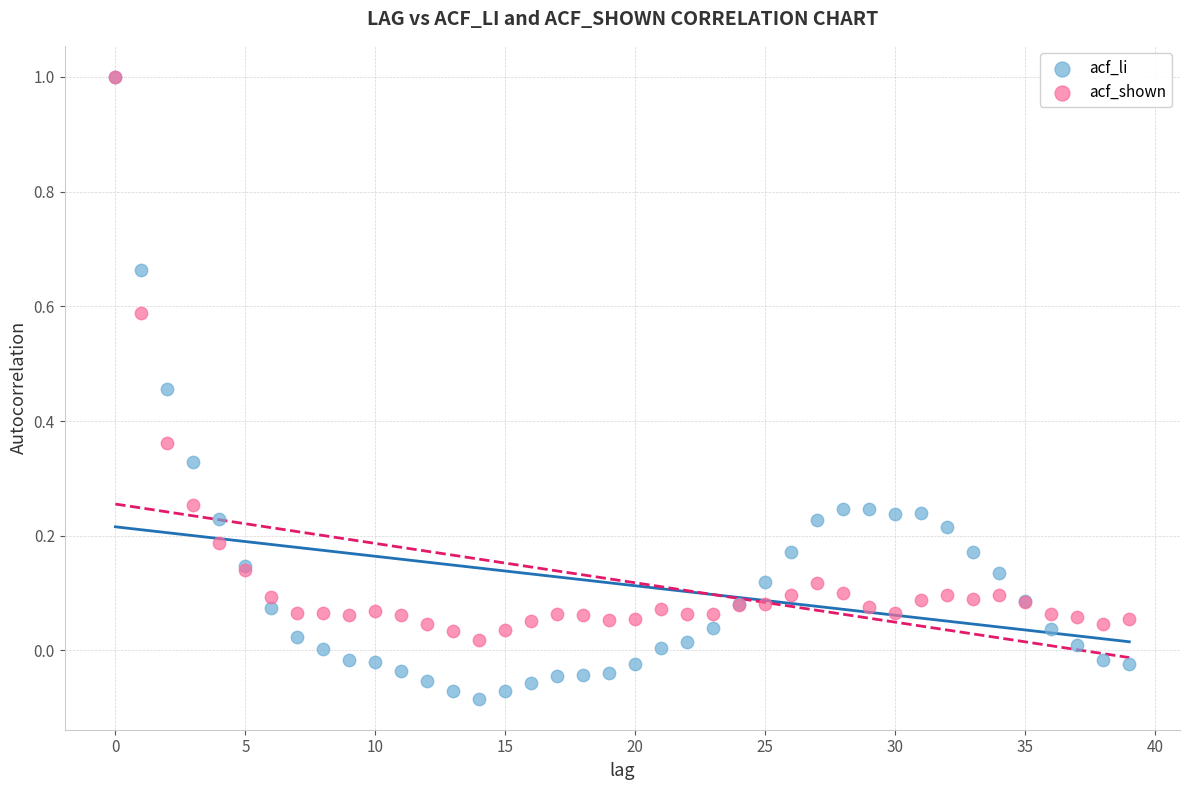

Which series has the largest Y range (max minus min)?

acf_li